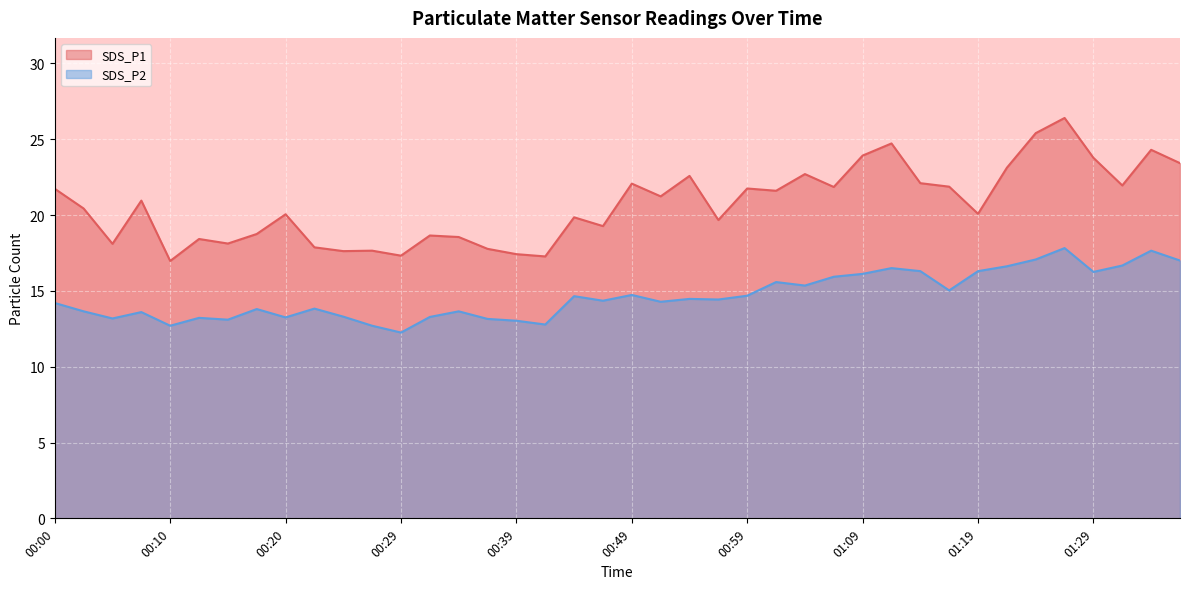

True or false: SDS_P1 and SDS_P2 cross at least once.

False